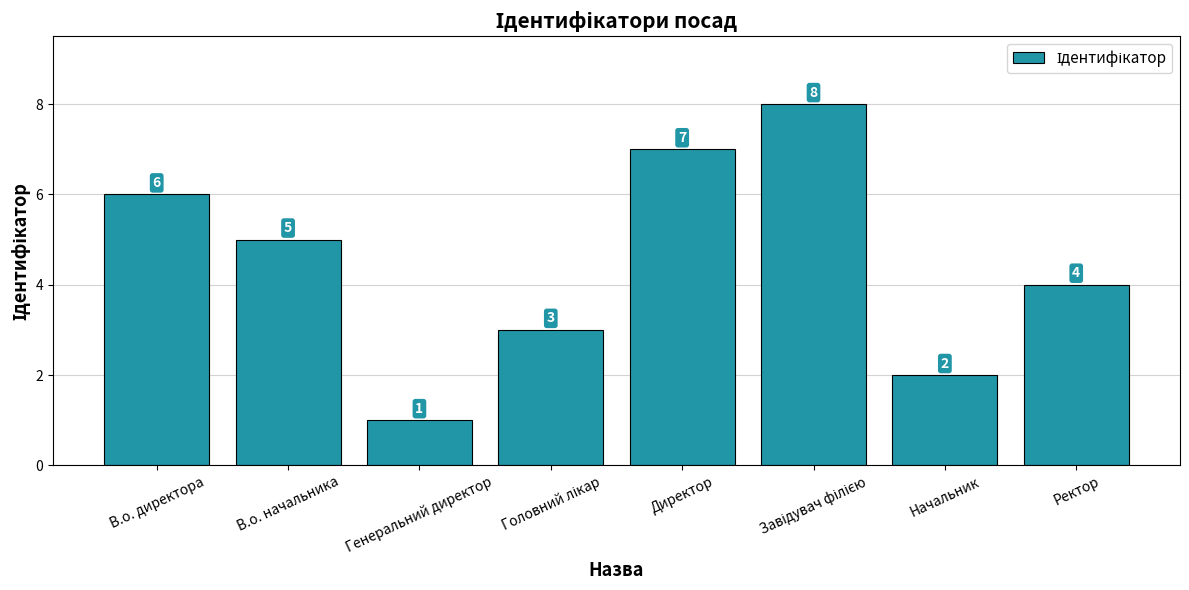

At which label is the value closest to 4?

Ректор